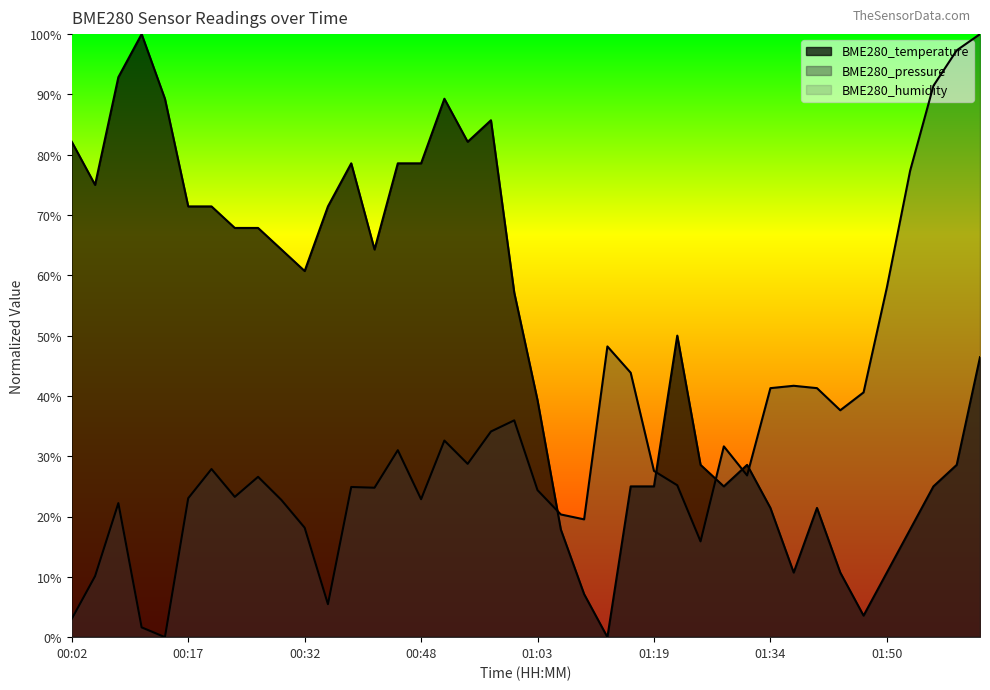

Which series has the largest total across all categories?

BME280_temperature